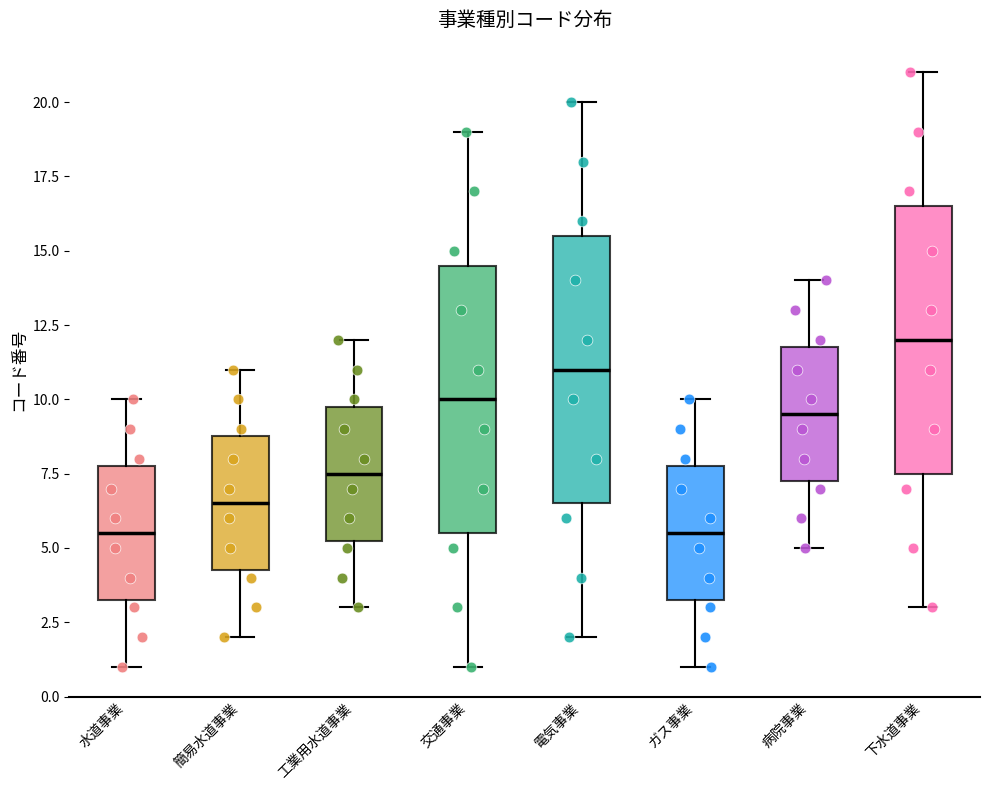

Reading left to right, read every box against the y-axis: the position of its median line, the range the box covers, and the ends of its whiskers. The values are not printed on the chart, so give them approximately, as read against the axis.

水道事業: median 5.5, box 3.5 to 8.0, whiskers 1.0 to 10.0
簡易水道事業: median 6.5, box 4.5 to 9.0, whiskers 2.0 to 11.0
工業用水道事業: median 7.5, box 5.5 to 10.0, whiskers 3.0 to 12.0
交通事業: median 10.0, box 5.5 to 14.5, whiskers 1.0 to 19.0
電気事業: median 11.0, box 6.5 to 15.5, whiskers 2.0 to 20.0
ガス事業: median 5.5, box 3.5 to 8.0, whiskers 1.0 to 10.0
病院事業: median 9.5, box 7.5 to 12.0, whiskers 5.0 to 14.0
下水道事業: median 12.0, box 7.5 to 16.5, whiskers 3.0 to 21.0